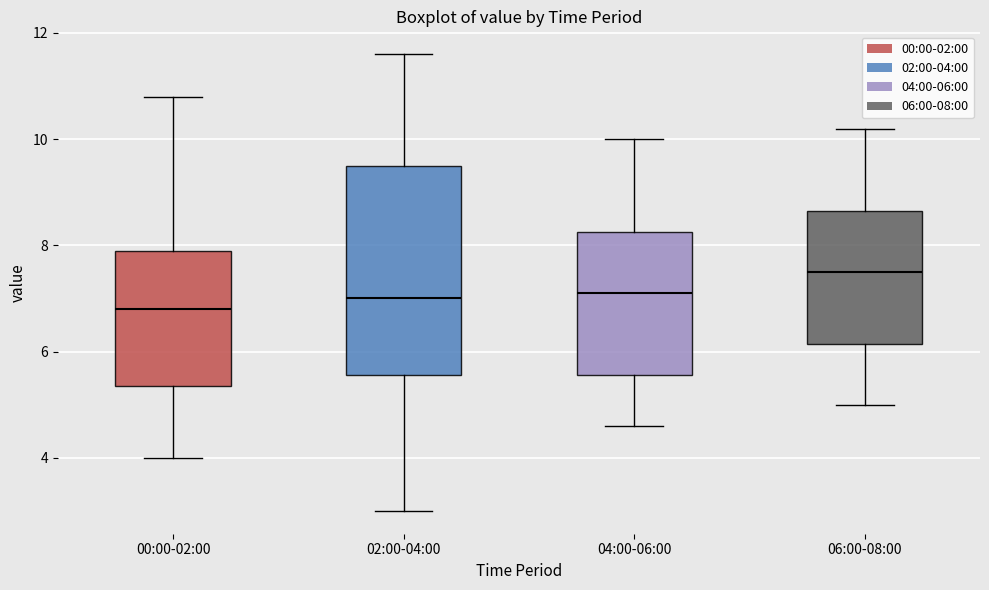

Reading left to right, transcribe this box plot: for each box, give where its median line is, the range the box spans, and where its two whiskers end, as read against the y-axis. The values are not printed on the chart, so give them approximately, as read against the axis.

00:00-02:00: median 6.8, box 5.4 to 8.0, whiskers 4.0 to 10.8
02:00-04:00: median 7.0, box 5.6 to 9.6, whiskers 3.0 to 11.6
04:00-06:00: median 7.2, box 5.6 to 8.2, whiskers 4.6 to 10.0
06:00-08:00: median 7.6, box 6.2 to 8.6, whiskers 5.0 to 10.2